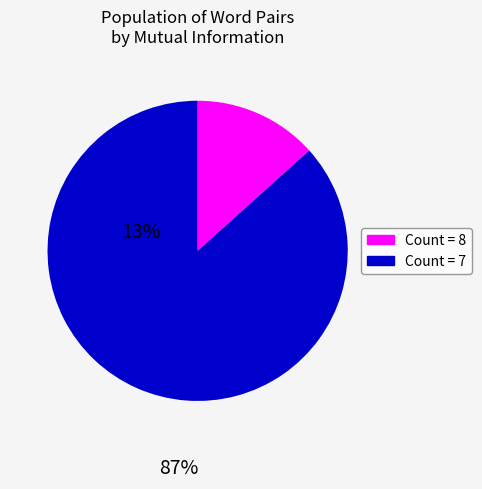

Is there a majority slice in this chart?

Yes